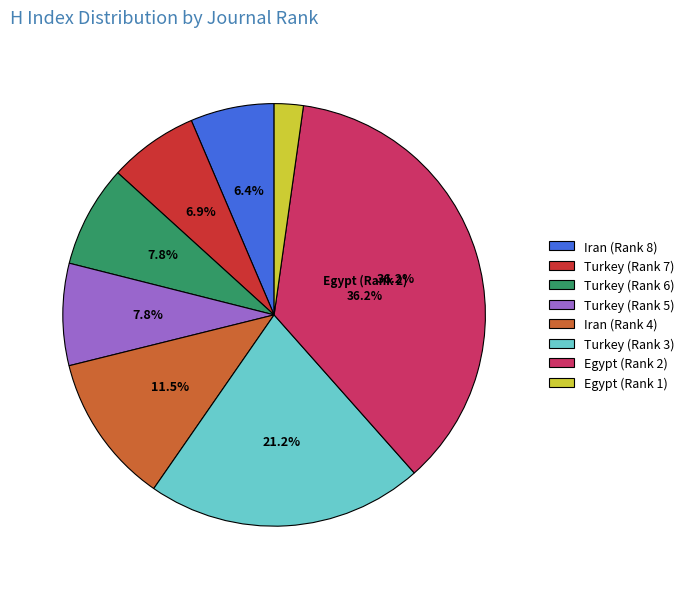

The Iran (Rank 8) slice represents 18% of the pie. True or false?

False